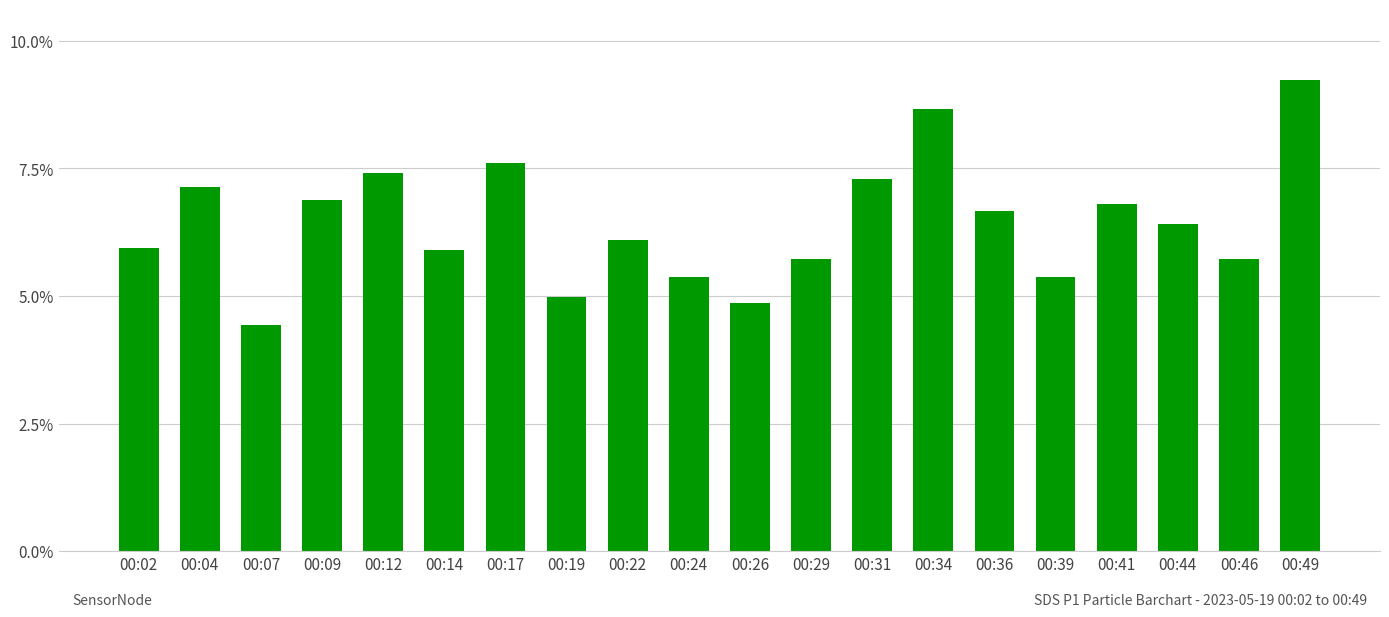

How many data points does each series have?

20